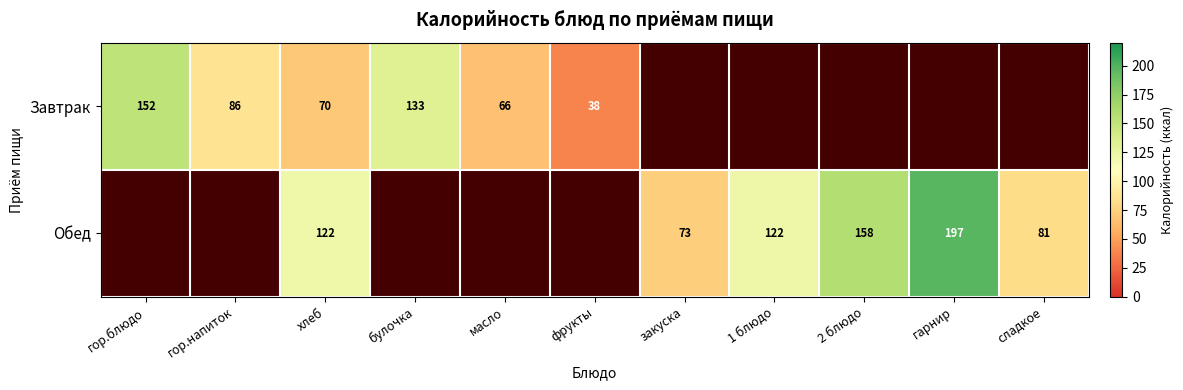

Which has a higher value, фрукты or хлеб?

хлеб